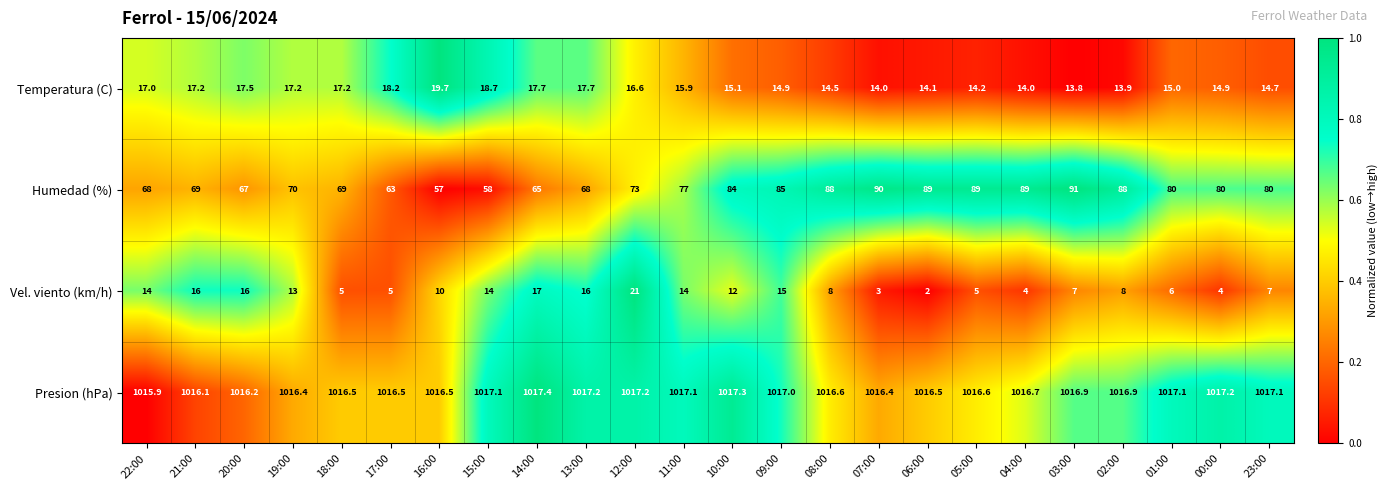

Which series changed the most between 19:00 and 07:00?

Humedad (%)